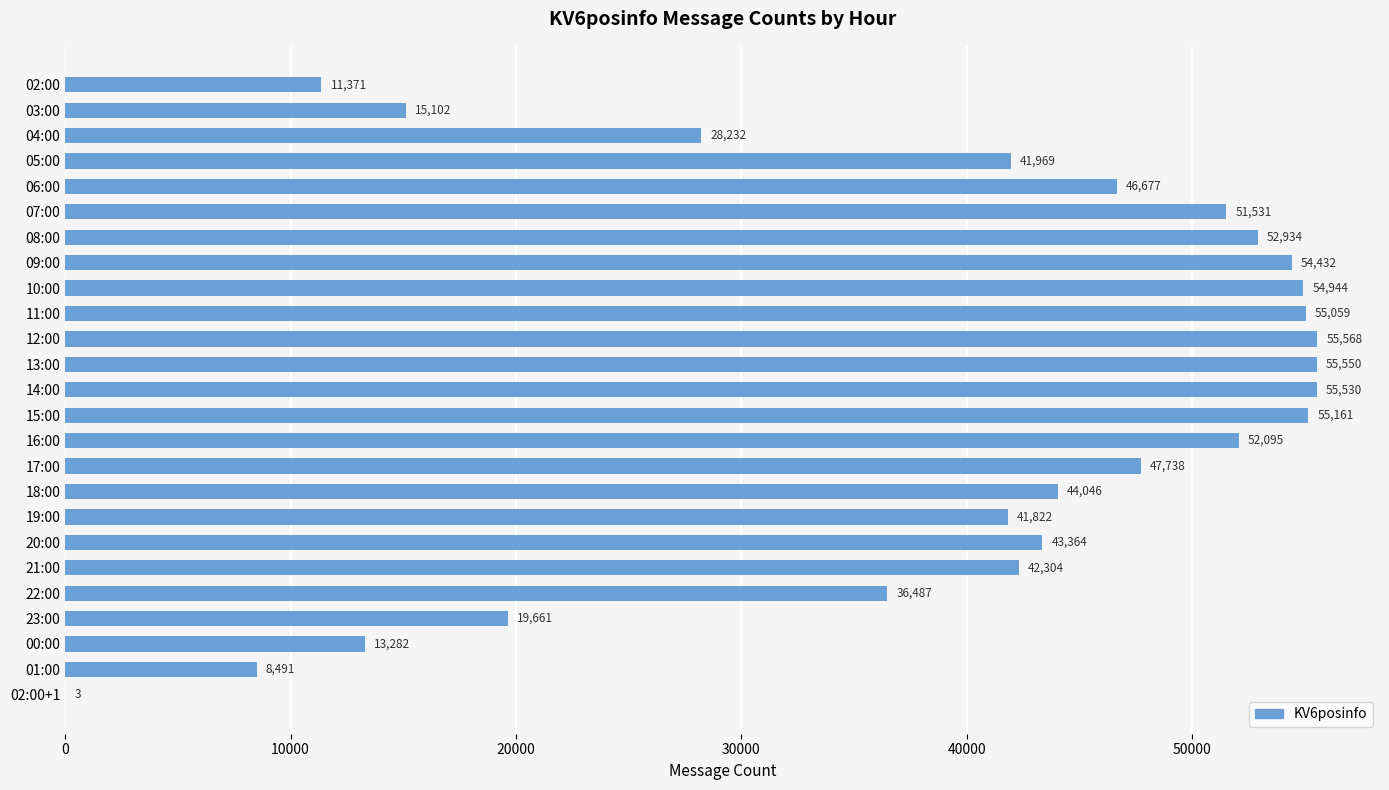

What is the maximum value shown in the chart?

55568